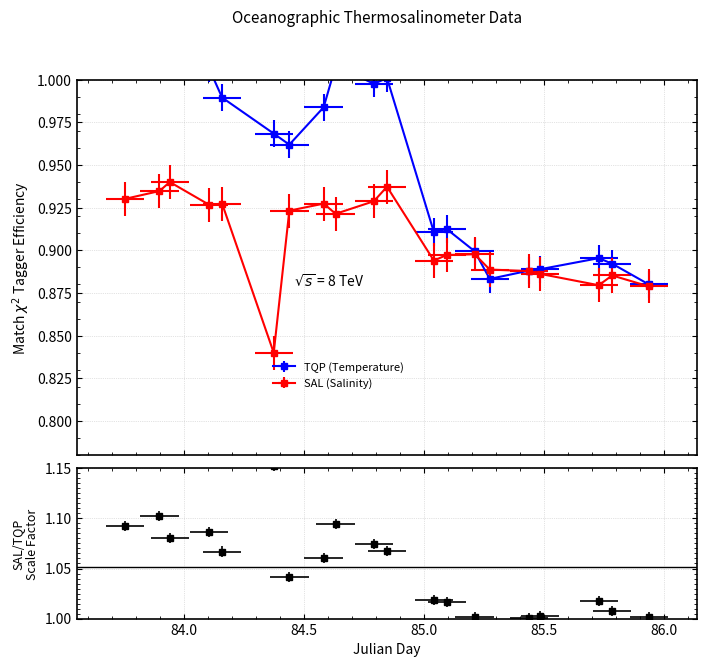

The SAL series shows 0.9 at 83.899. True or false?

True